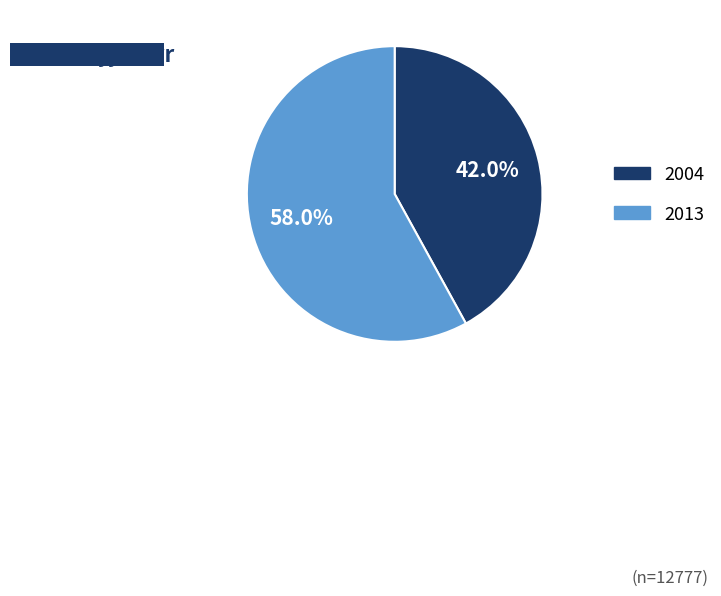

To the nearest percent, what is the combined percentage of 2004 and 2013?

100%